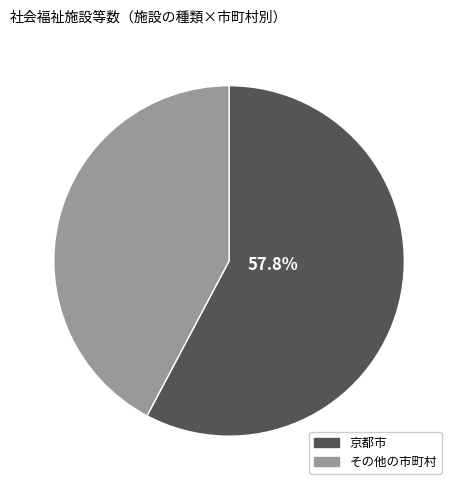

Which category has the biggest portion of the pie?

京都市